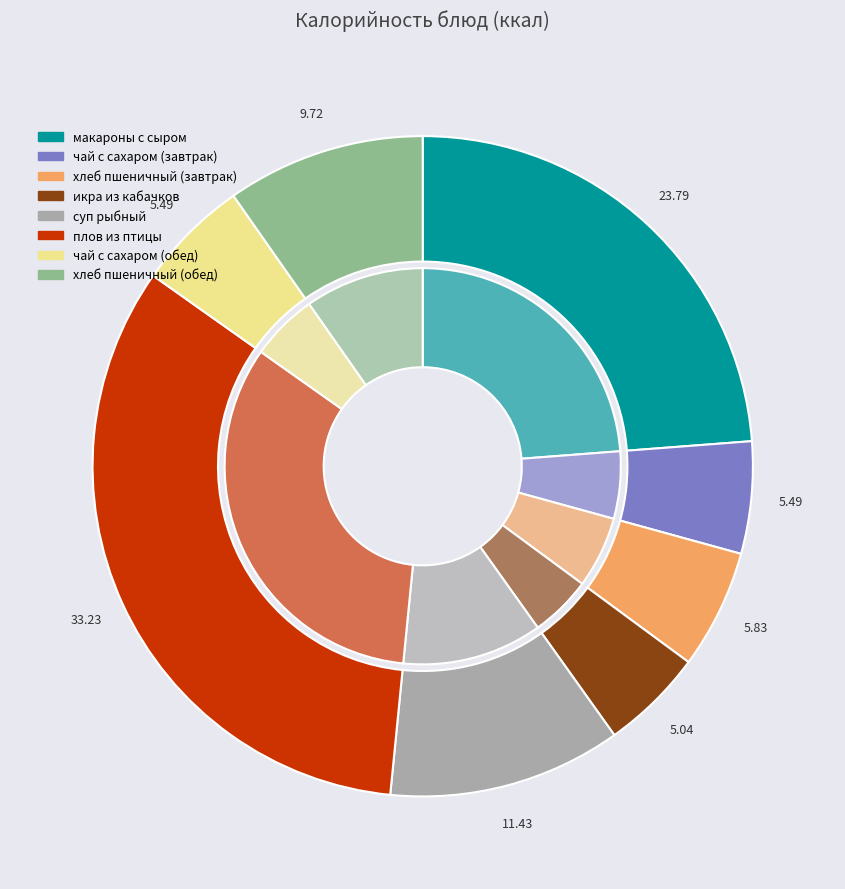

To the nearest percent, what percentage of the pie is плов из птицы?

33%